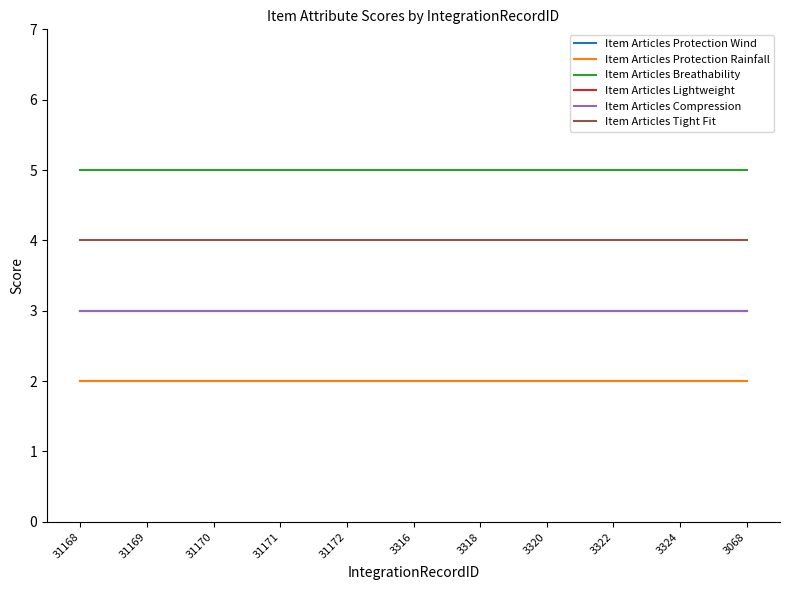

What is the difference between the highest and lowest values at 3320?

3